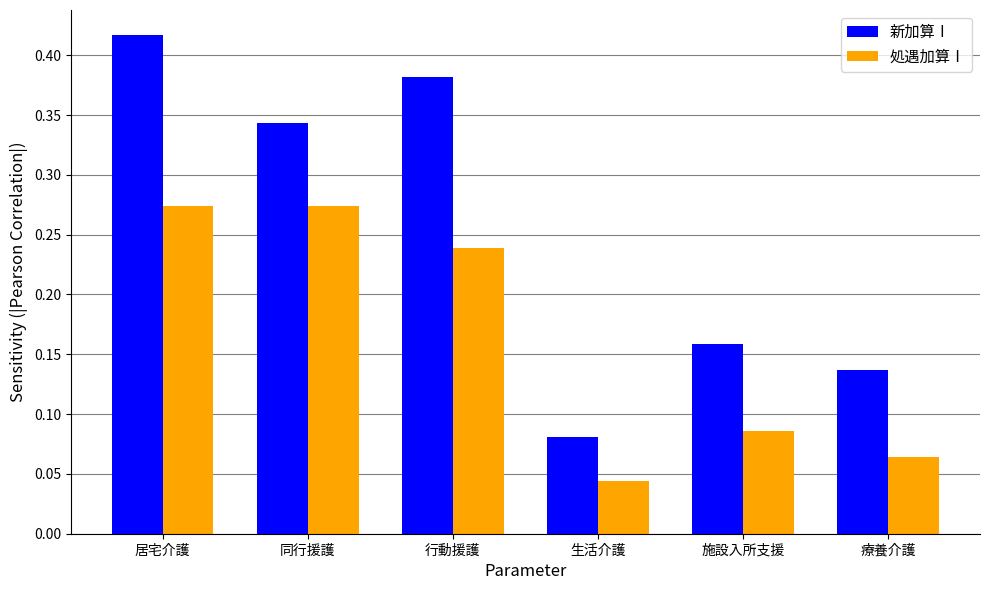

What is the label of the 2nd bar from the right?

施設入所支援